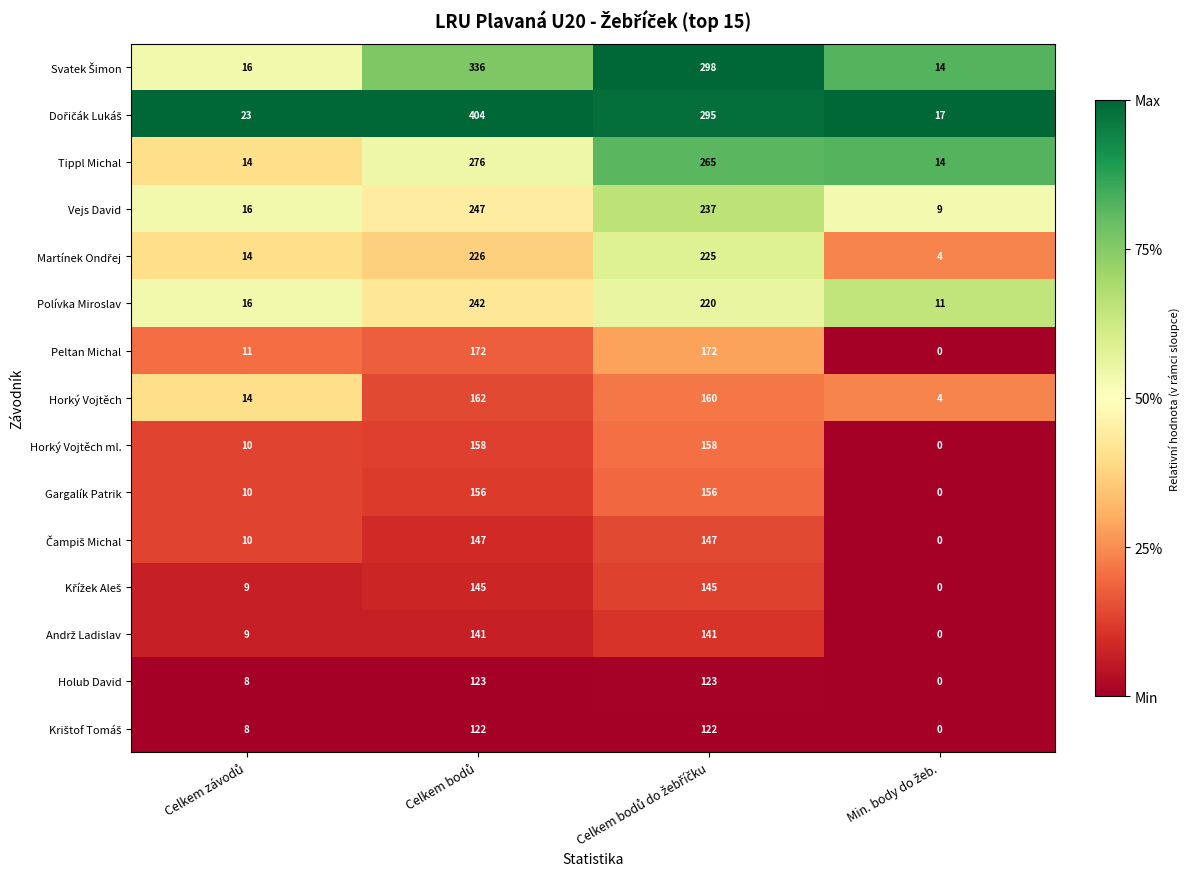

What is the lowest value of the Vejs David series?

9